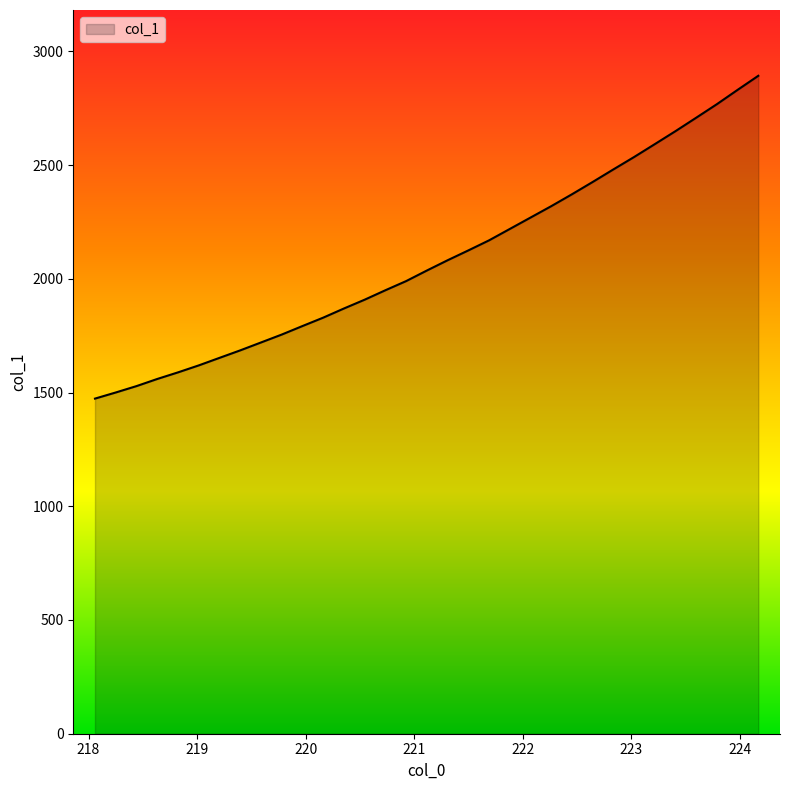

What is the difference between the maximum and minimum values?

1419.2